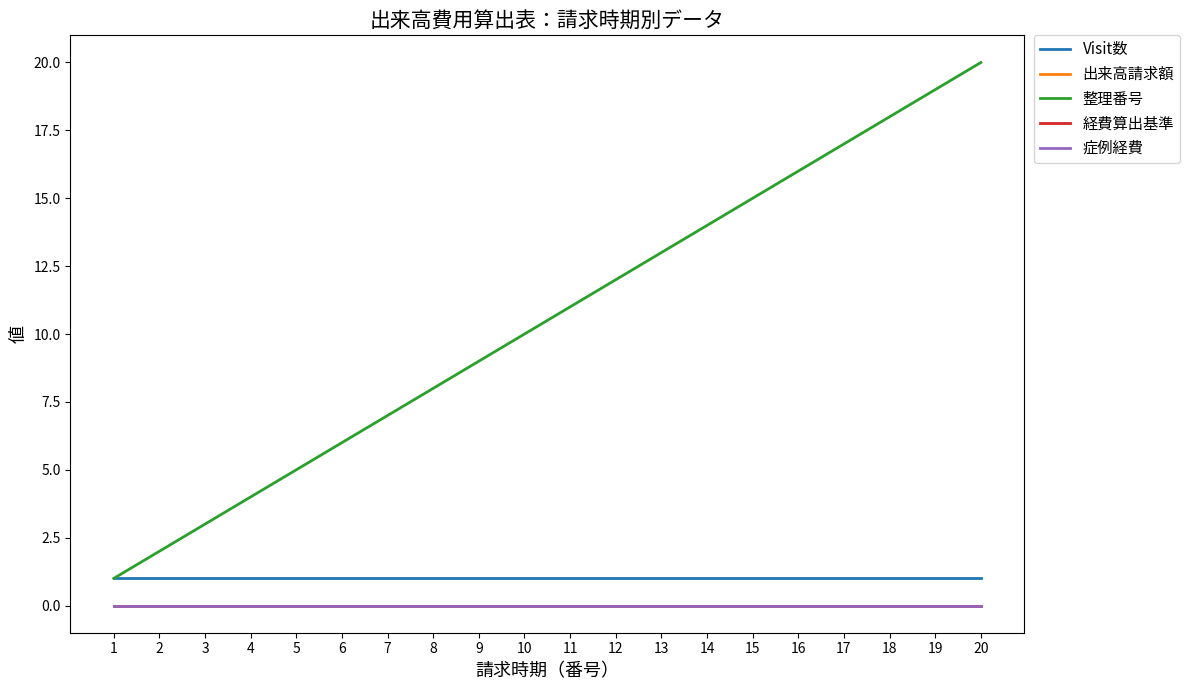

At how many categories does at least one series exceed 4?

16